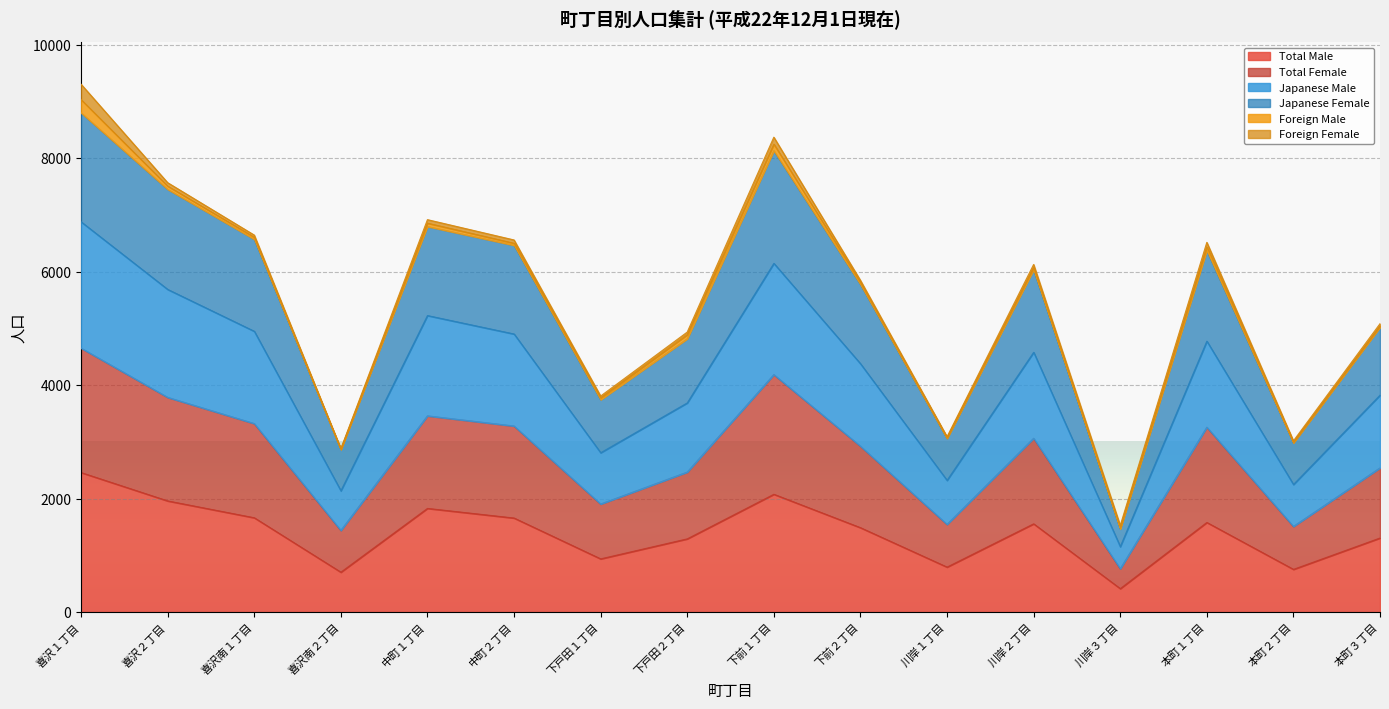

True or false: Total Female and Japanese Female cross at least once.

False